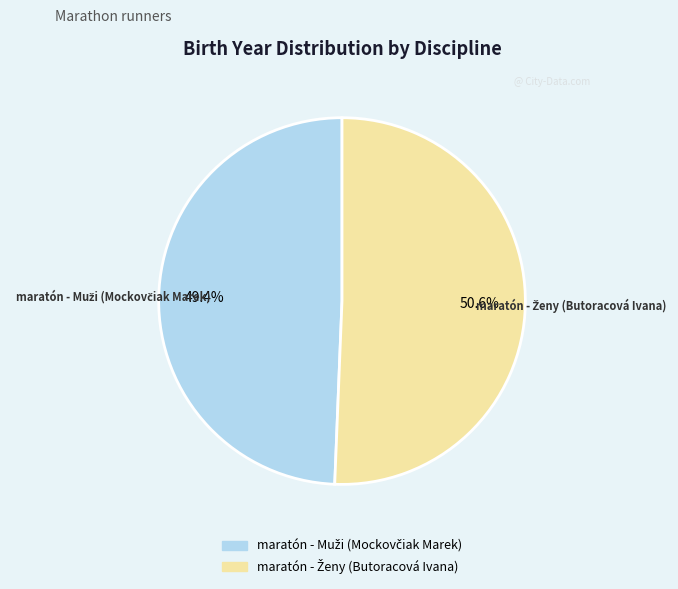

Is there any slice that represents more than half of the pie?

Yes